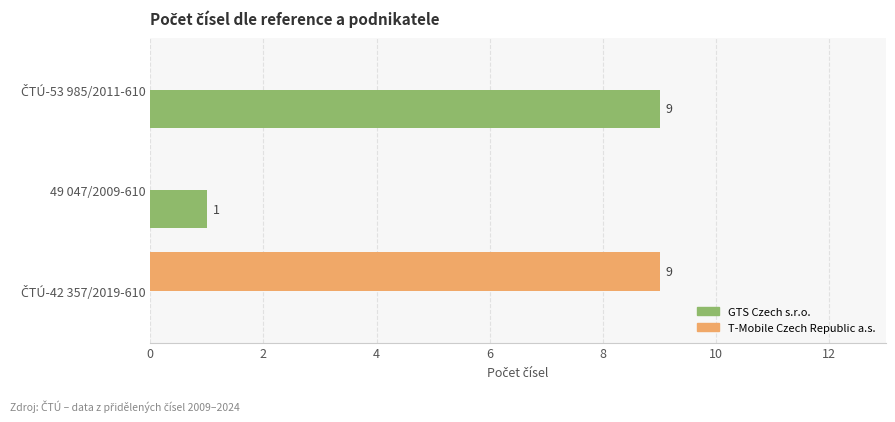

How many T-Mobile Czech Republic a.s. values are between 0 and 9?

3